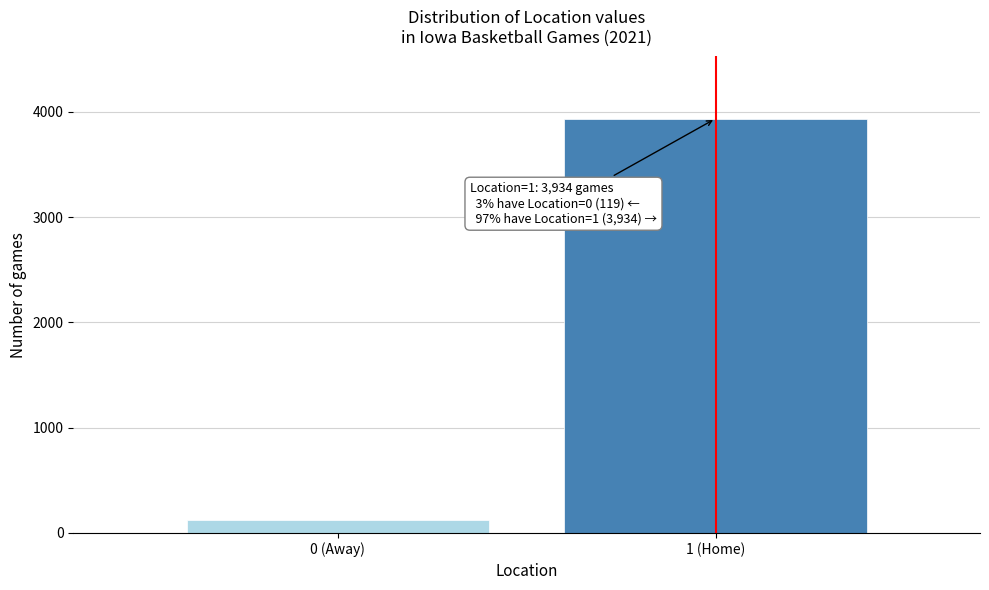

Reading left to right, extract all data points from this chart.

119	3934